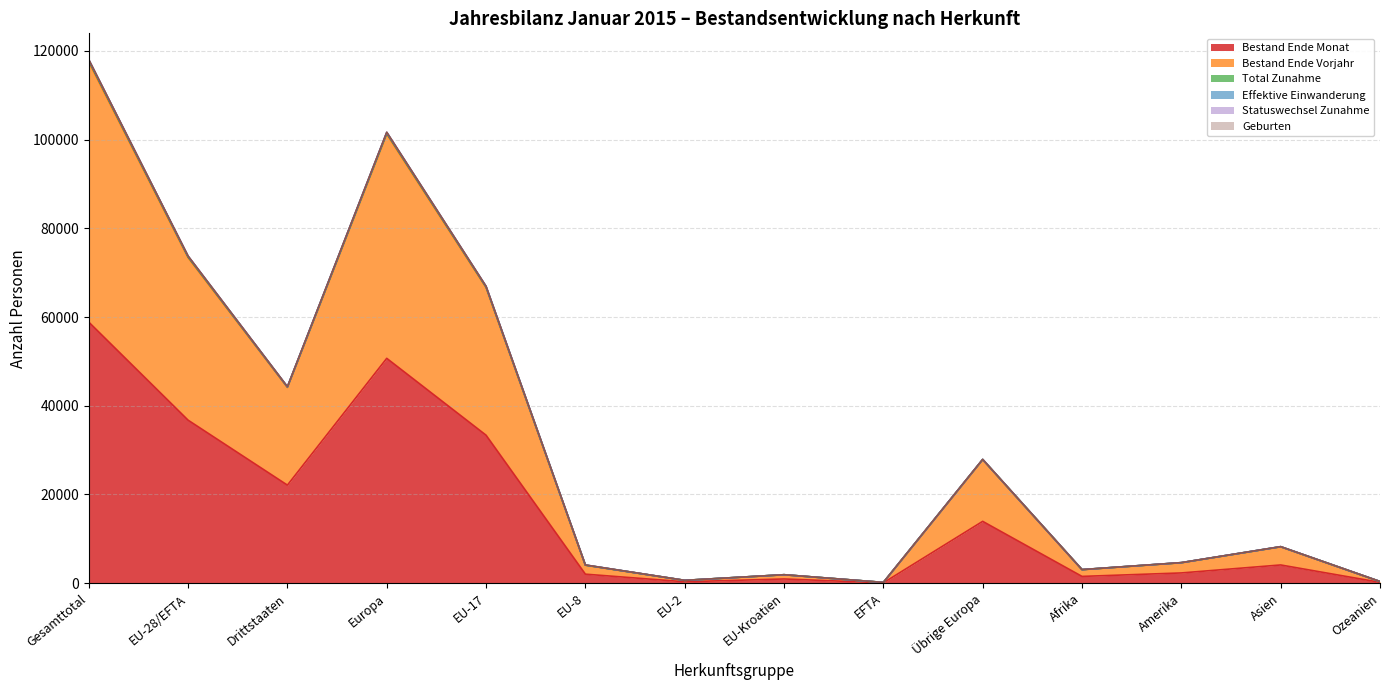

What position from the left is Drittstaaten?

3